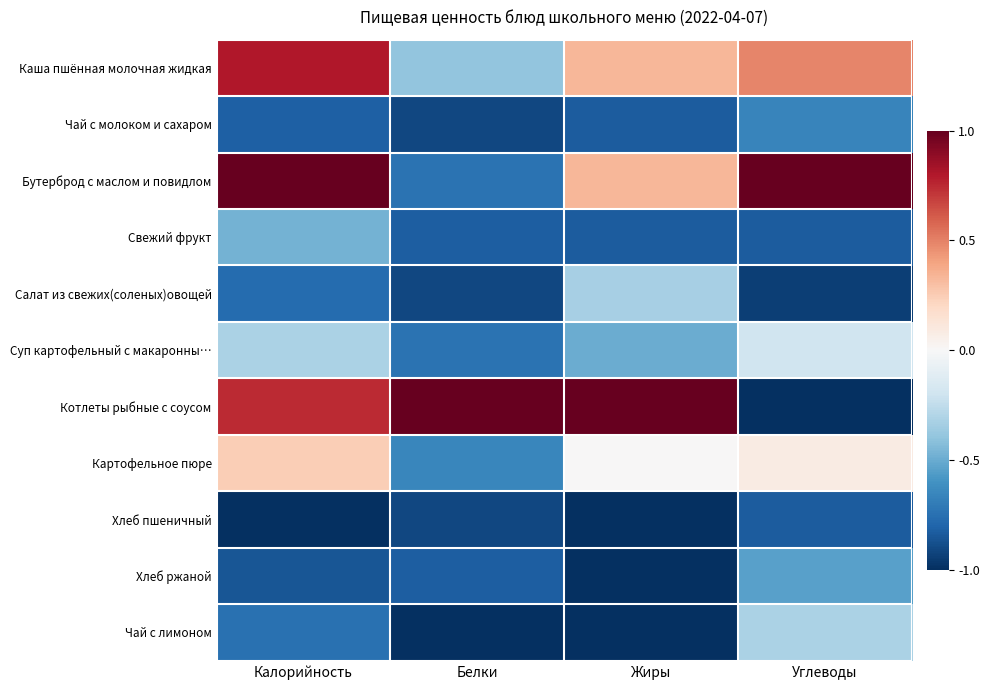

Reading left to right, transcribe all the data shown in this chart.

Каша пшённая молочная жидкая: Калорийность=0.8	Белки=-0.4	Жиры=0.3	Углеводы=0.5
Чай с молоком и сахаром: Калорийность=-0.8	Белки=-0.9	Жиры=-0.8	Углеводы=-0.7
Бутерброд с маслом и повидлом: Калорийность=1.0	Белки=-0.7	Жиры=0.3	Углеводы=1.0
Свежий фрукт: Калорийность=-0.5	Белки=-0.8	Жиры=-0.8	Углеводы=-0.8
Салат из свежих(соленых)овощей: Калорийность=-0.8	Белки=-0.9	Жиры=-0.3	Углеводы=-0.9
Суп картофельный с макаронны…: Калорийность=-0.3	Белки=-0.7	Жиры=-0.5	Углеводы=-0.2
Котлеты рыбные с соусом: Калорийность=0.7	Белки=1.0	Жиры=1.0	Углеводы=-1.0
Картофельное пюре: Калорийность=0.2	Белки=-0.7	Жиры=0.0	Углеводы=0.1
Хлеб пшеничный: Калорийность=-1.0	Белки=-0.9	Жиры=-1.0	Углеводы=-0.8
Хлеб ржаной: Калорийность=-0.9	Белки=-0.8	Жиры=-1.0	Углеводы=-0.5
Чай с лимоном: Калорийность=-0.7	Белки=-1.0	Жиры=-1.0	Углеводы=-0.3